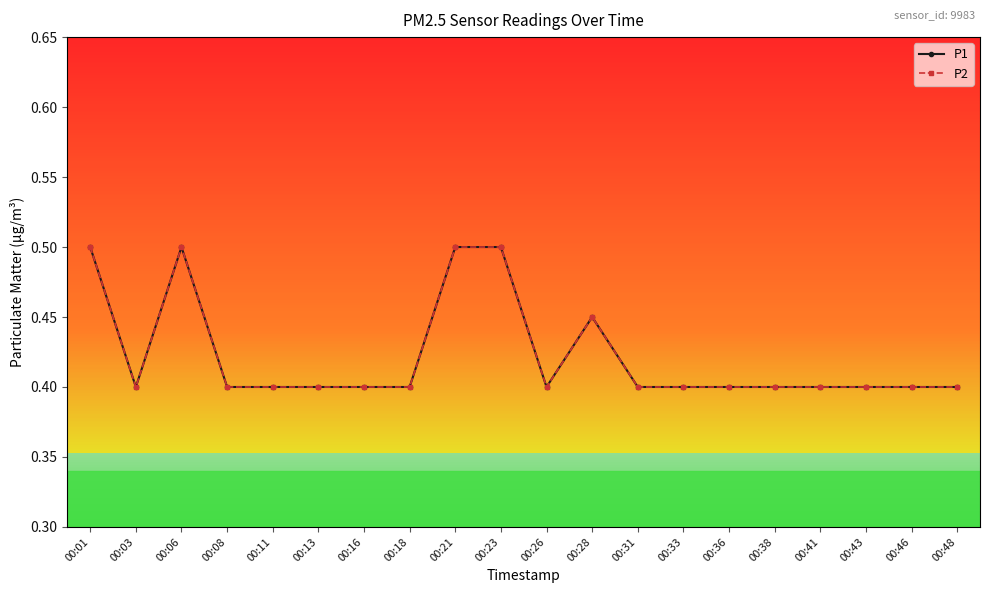

At how many categories does at least one series exceed 0?

20